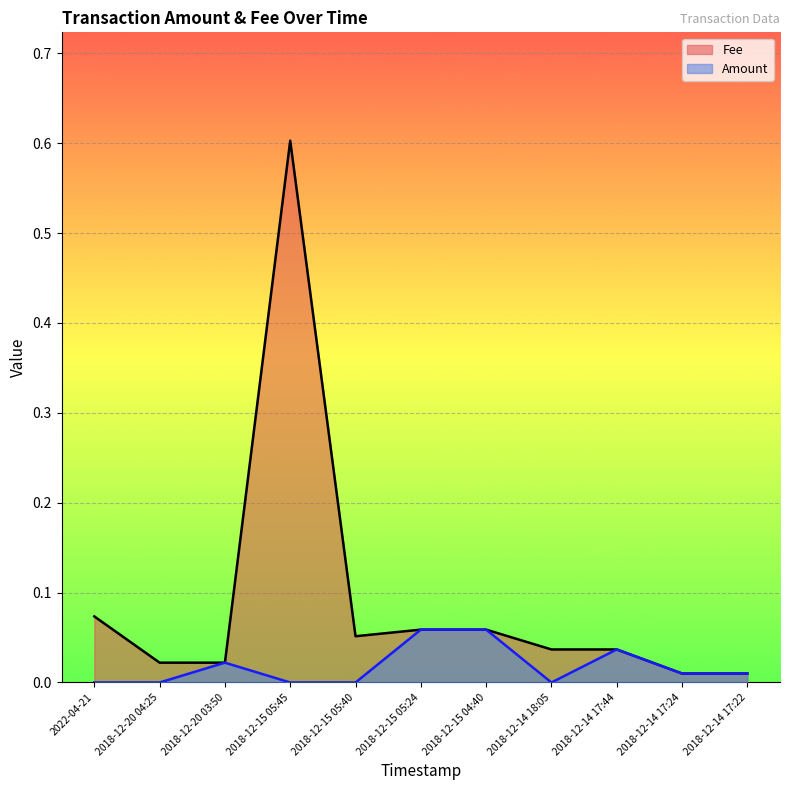

Rank the series by their maximum value, from lowest to highest.

Amount, Fee